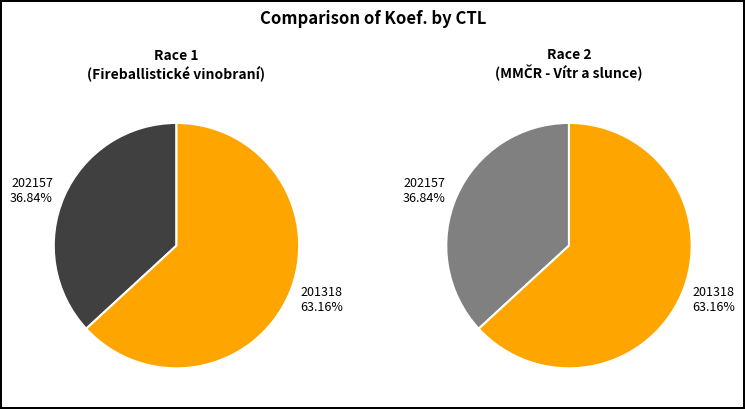

To the nearest percent, what percentage of the pie is 202157 (Fireballistické vinobraní)?

37%